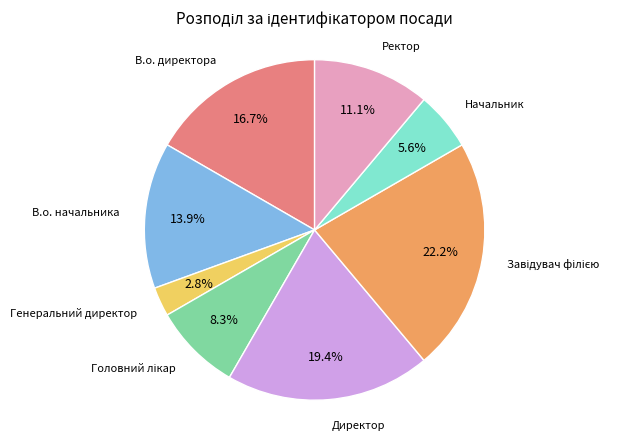

To the nearest percent, what is the average slice percentage?

12%